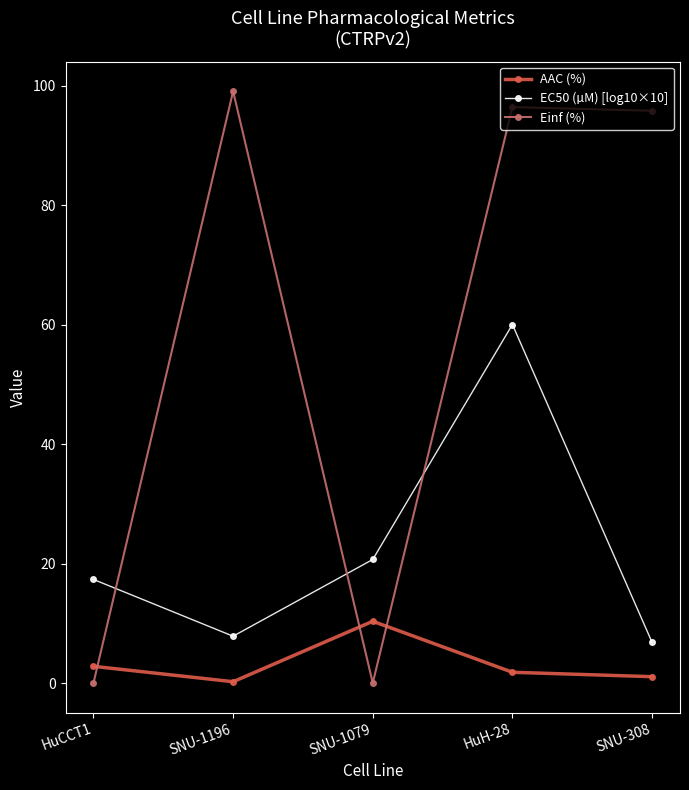

Which label corresponds to the largest value in the chart?

SNU-1196